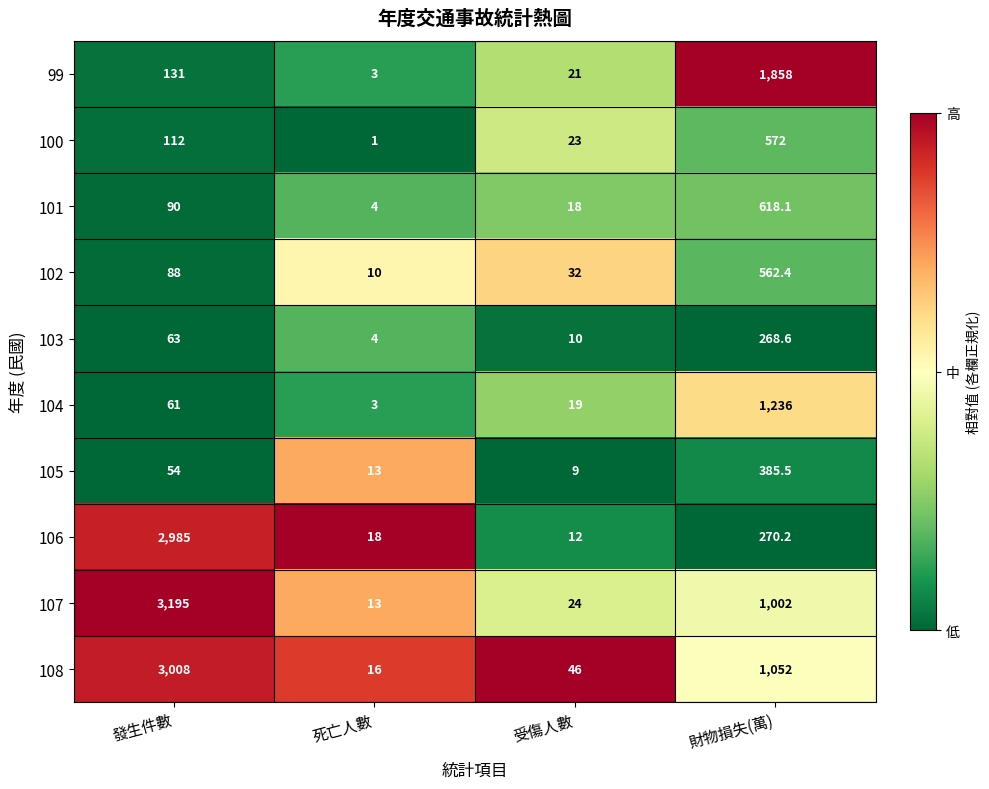

At 財物損失(萬), list the series in order from largest to smallest.

99, 104, 108, 107, 101, 100, 102, 105, 106, 103